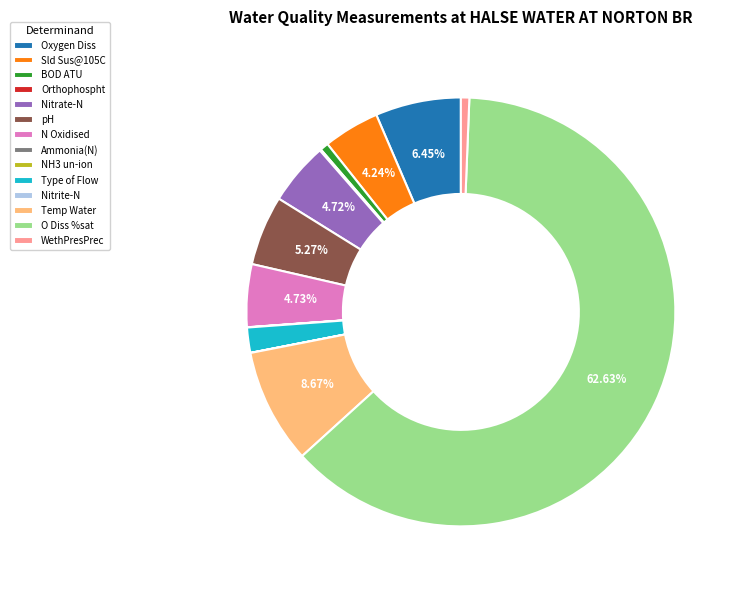

Do pH and Nitrate-N together represent more than half of the pie?

No